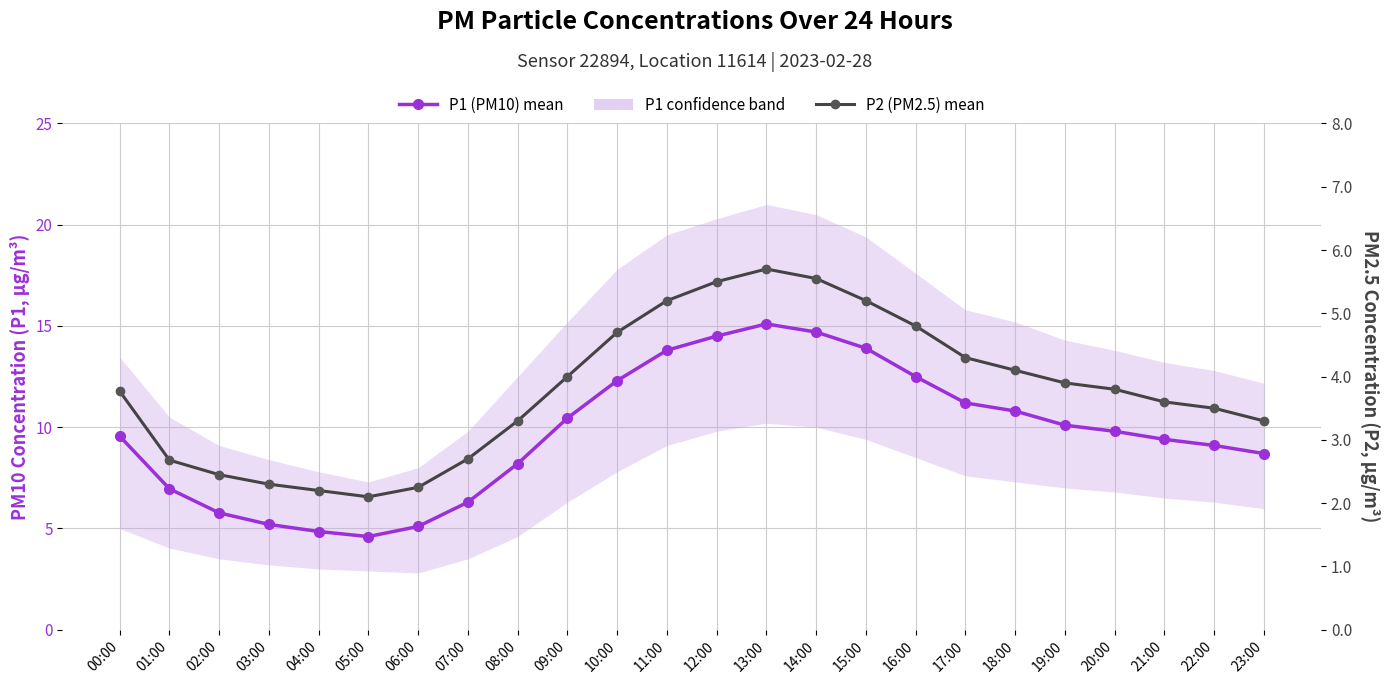

How many data points in P1 (PM10) – mean concentration are above 9?

15